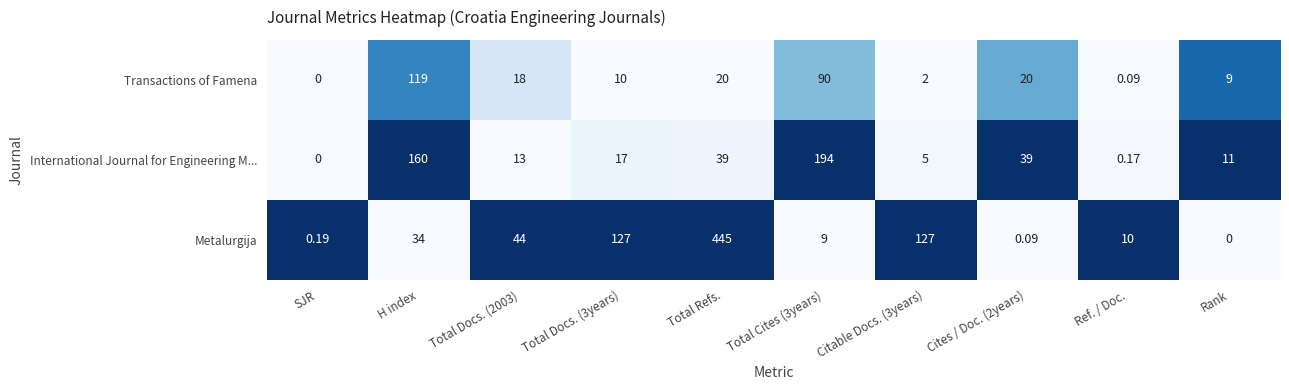

Which series has the largest total across all categories?

Metalurgija